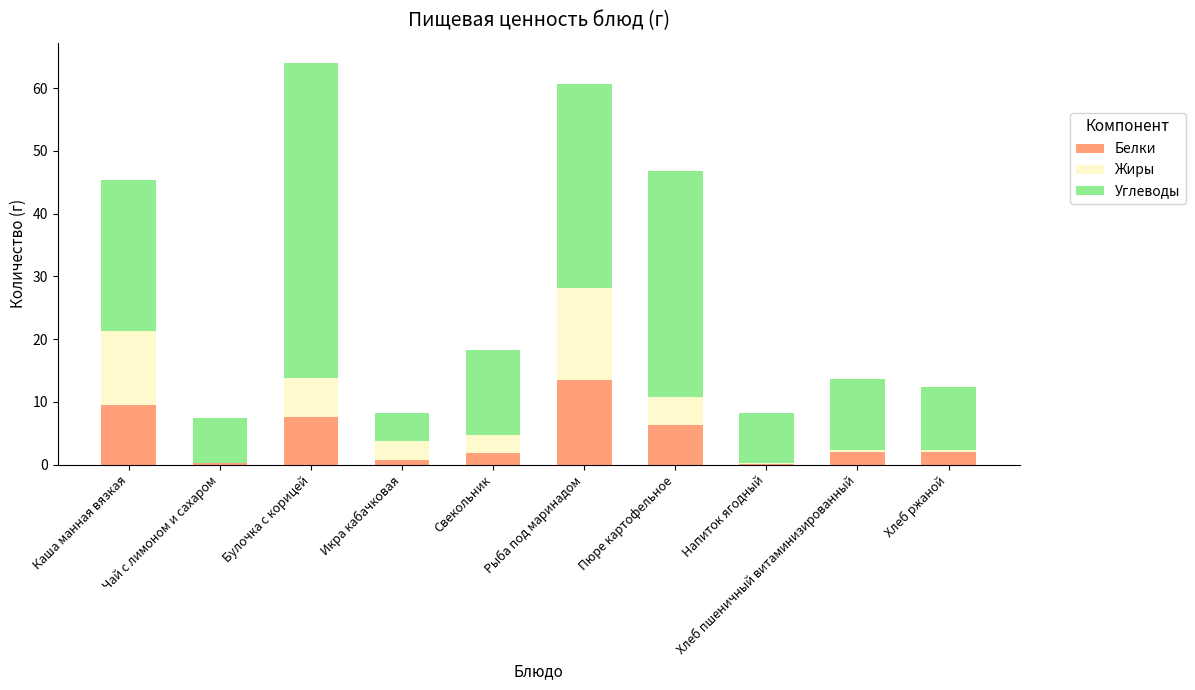

At which label does Белки reach its peak?

Рыба под маринадом